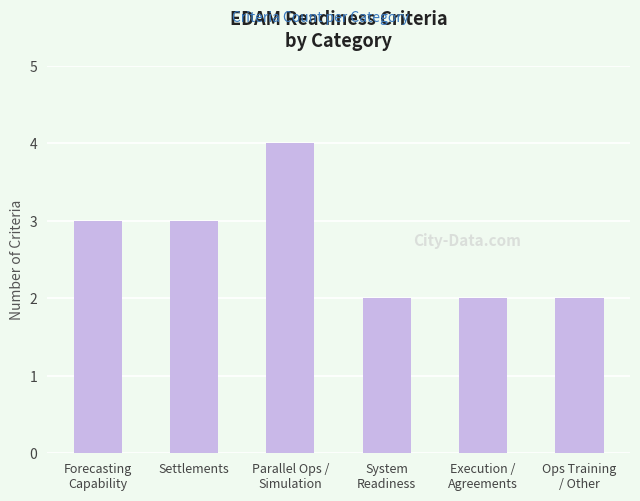

Which label corresponds to the largest value in the chart?

Parallel Ops /
Simulation